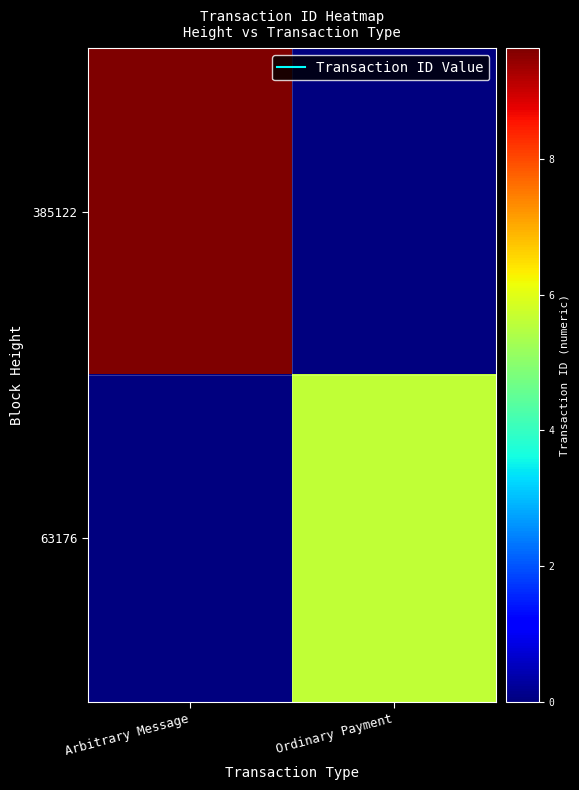

Rank the series by their average value, from highest to lowest.

385122, 63176